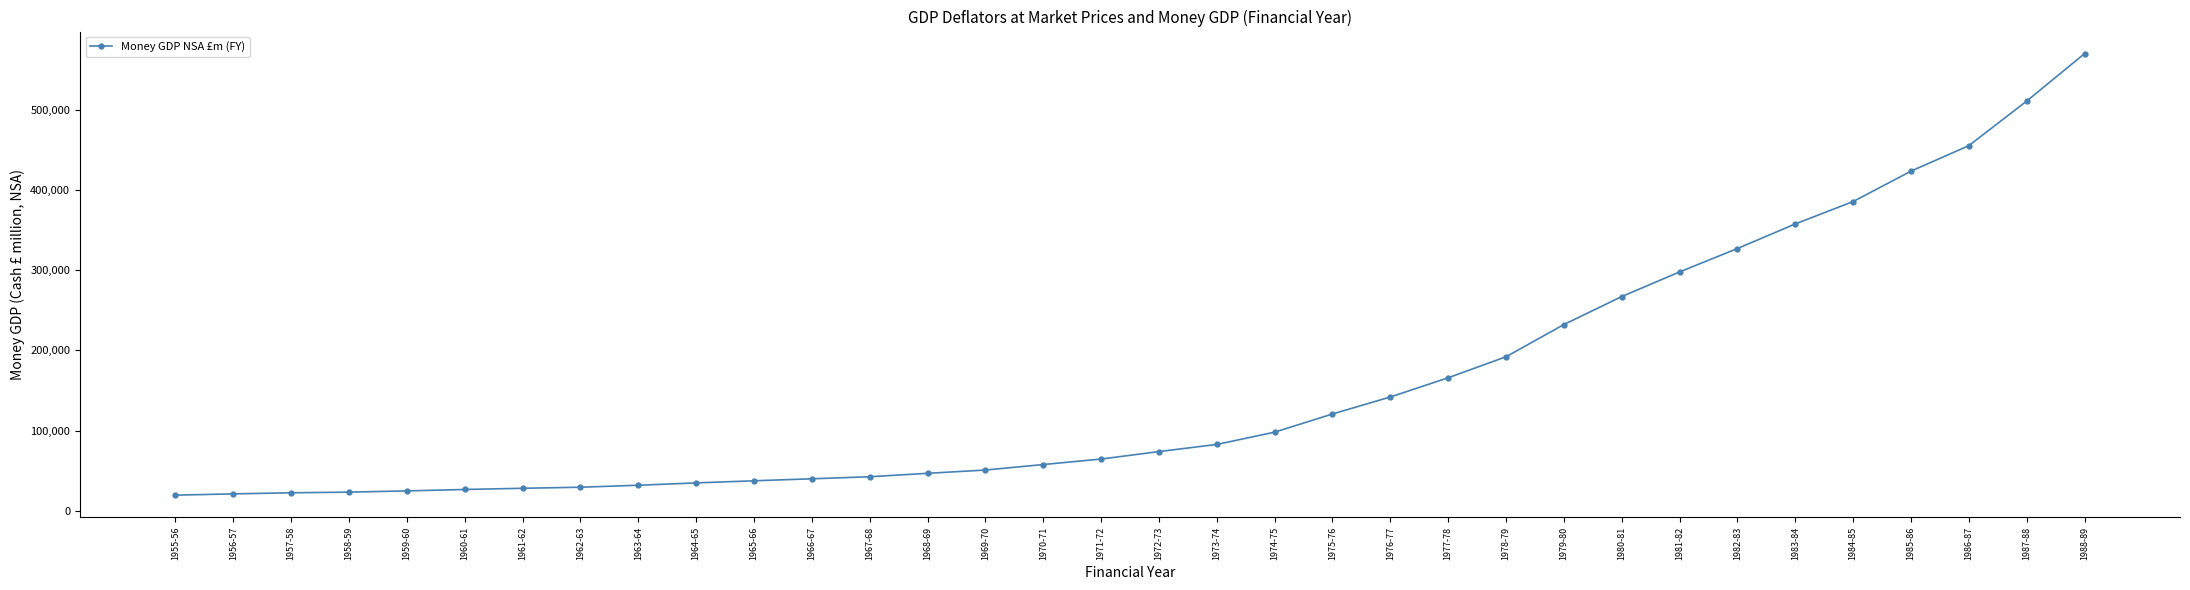

What is the minimum value shown in the chart?

19565